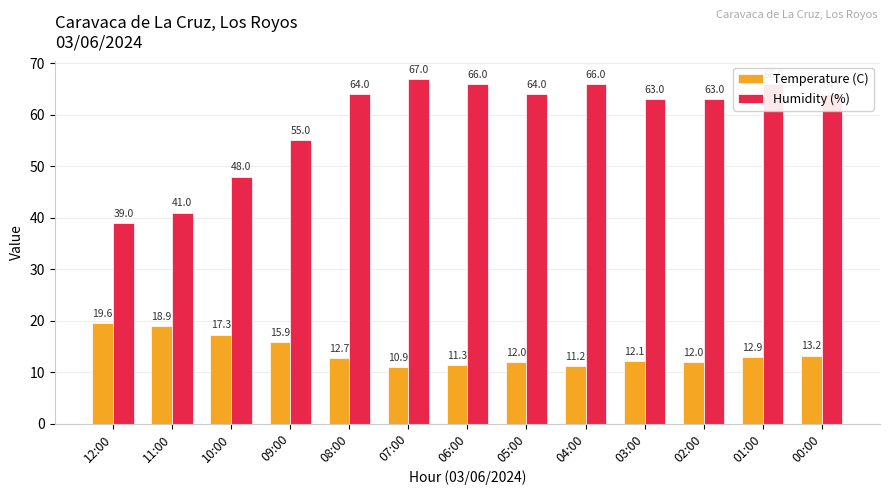

How many groups of bars are there?

13